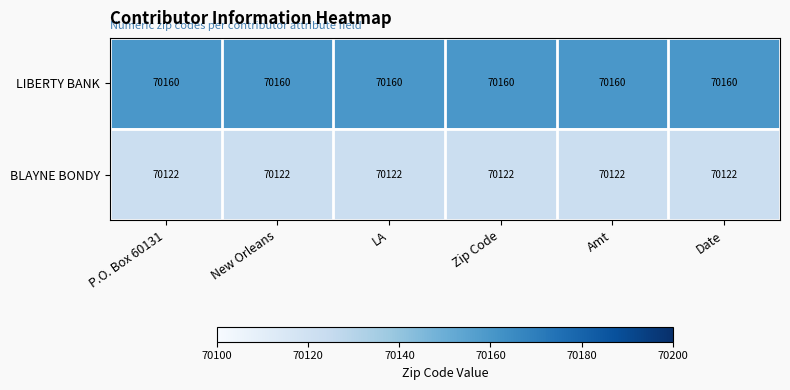

List the series in order of their overall mean, highest first.

LIBERTY BANK, BLAYNE BONDY